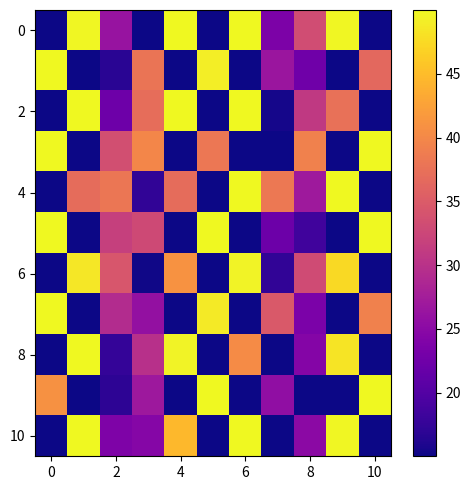

At which category is the sum across all series the highest?

6